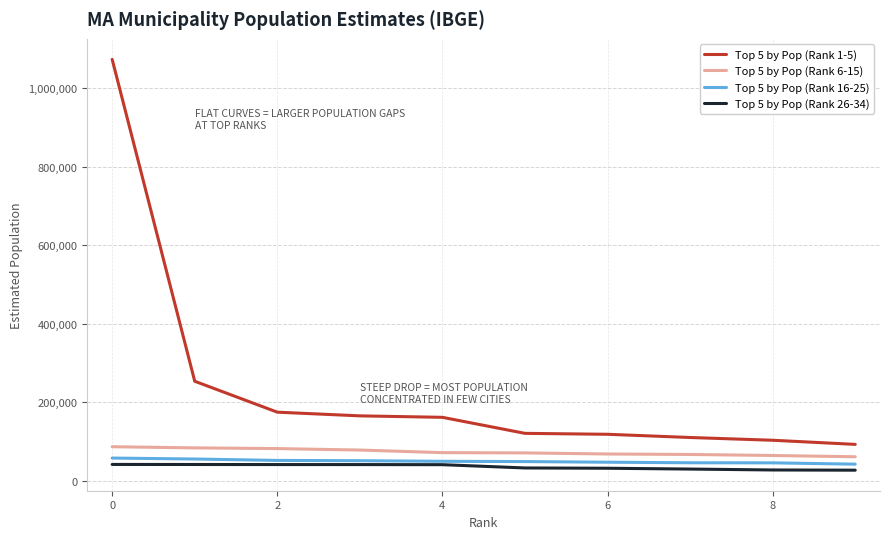

True or false: Top 5 by Pop (Rank 26-34) and Top 5 by Pop (Rank 6-15) intersect in this chart.

False